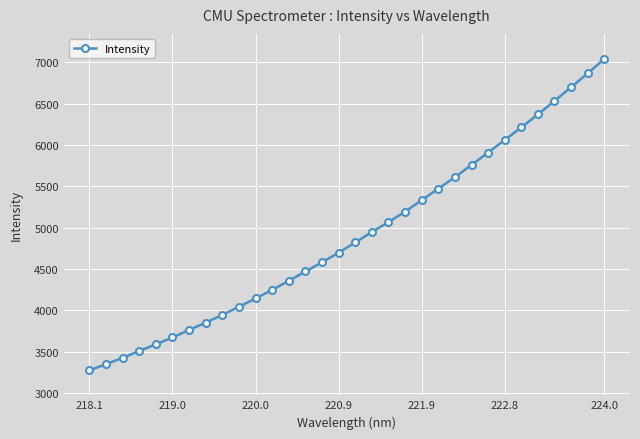

Count the number of values greater than 4821.

16